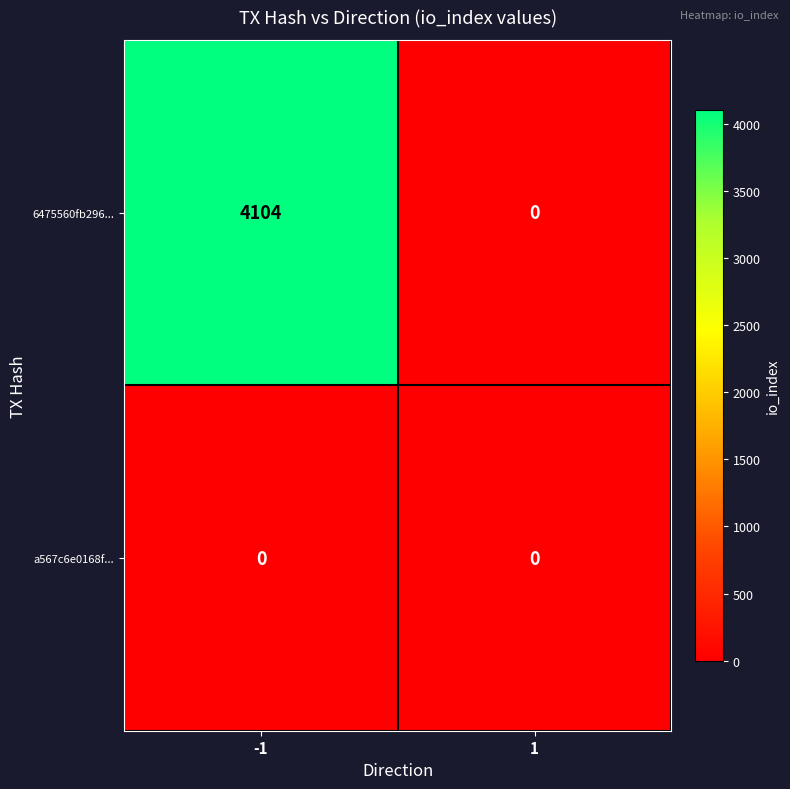

Which series has the largest total across all categories?

6475560fb296...